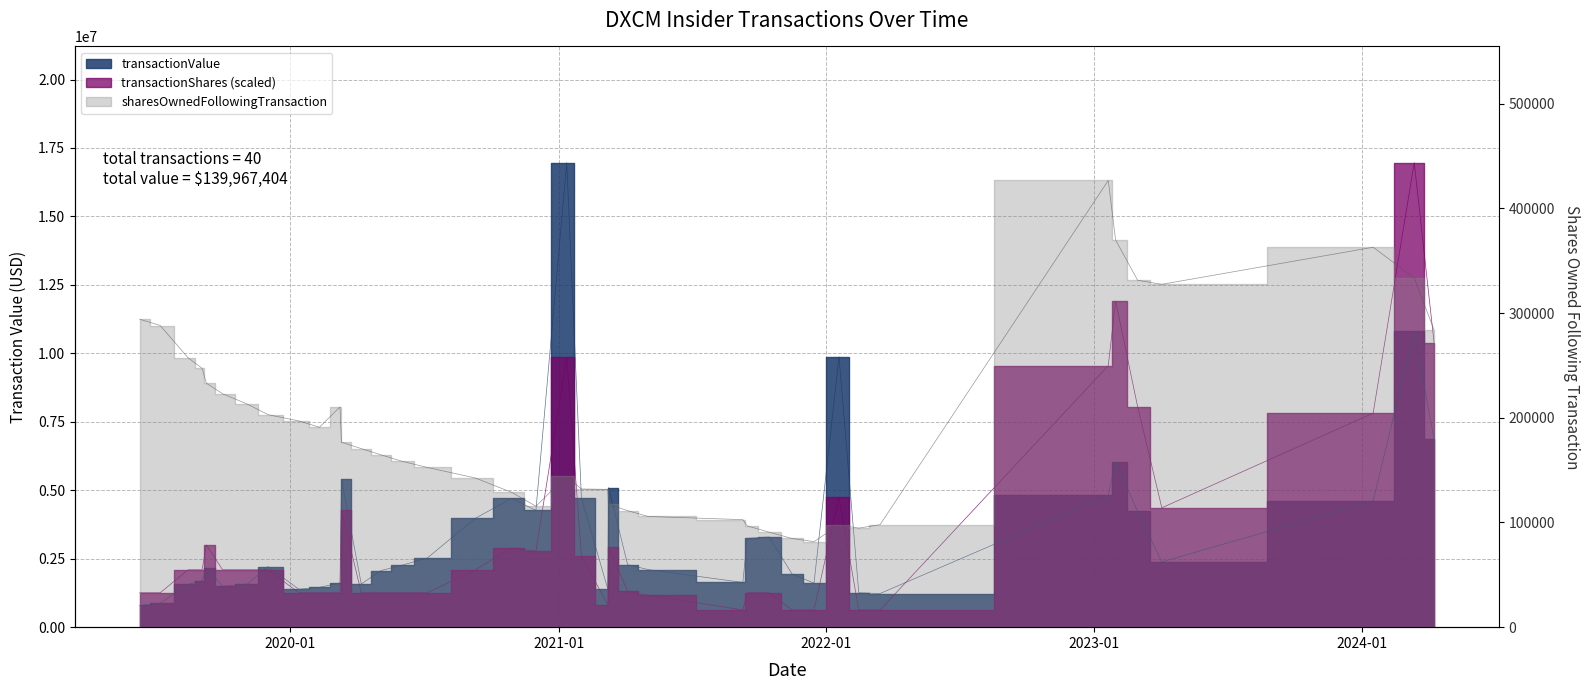

What is the total value across all series at 2019-06-10?

2347169.1